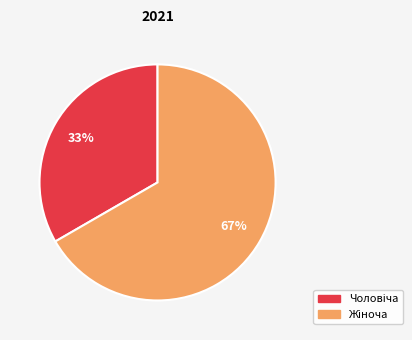

How many segments does this pie chart have?

2